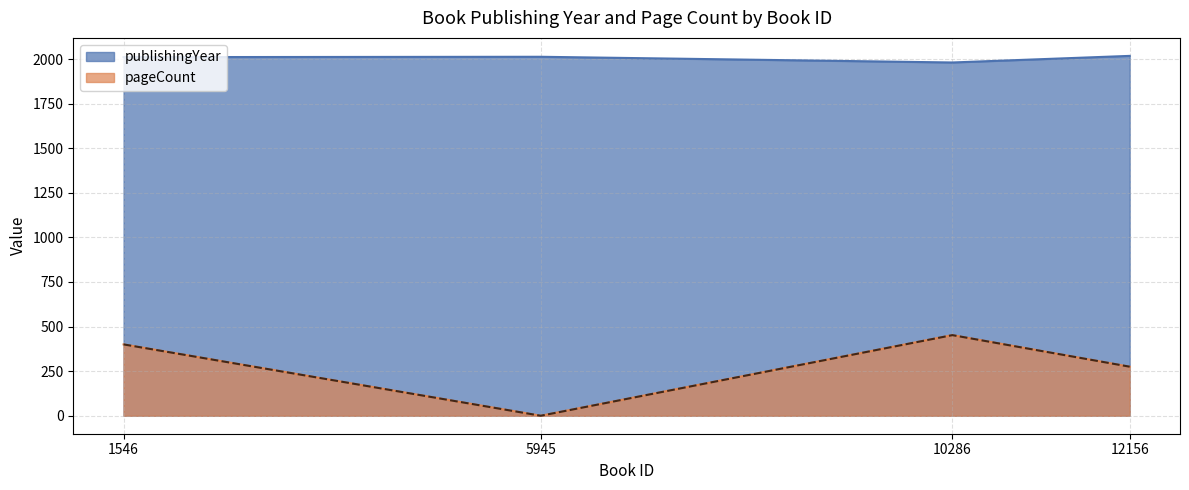

Is it true that pageCount equals 400 at 1546?

True